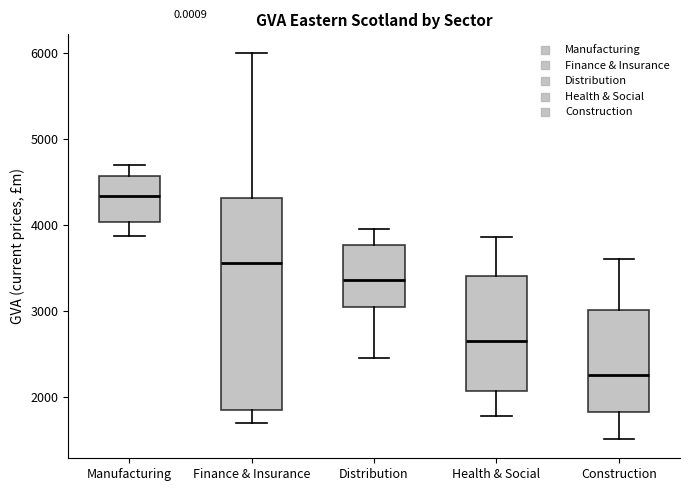

Comparing the boxes themselves (not the whiskers), which one is the tallest?

Finance & Insurance